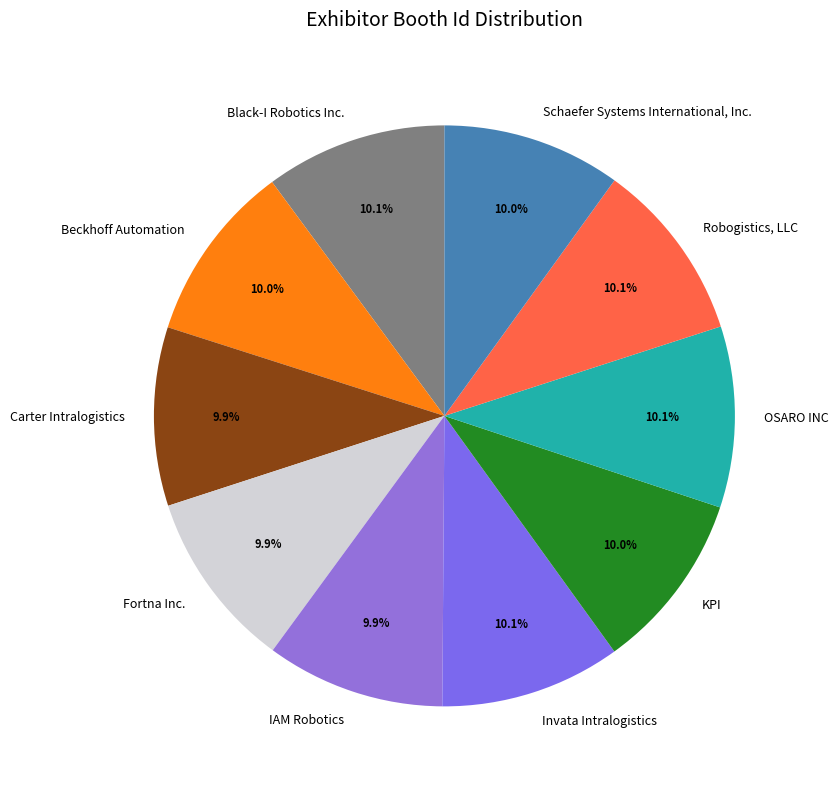

What is the ratio of the value at KPI to the value at Robogistics, LLC?

1.0